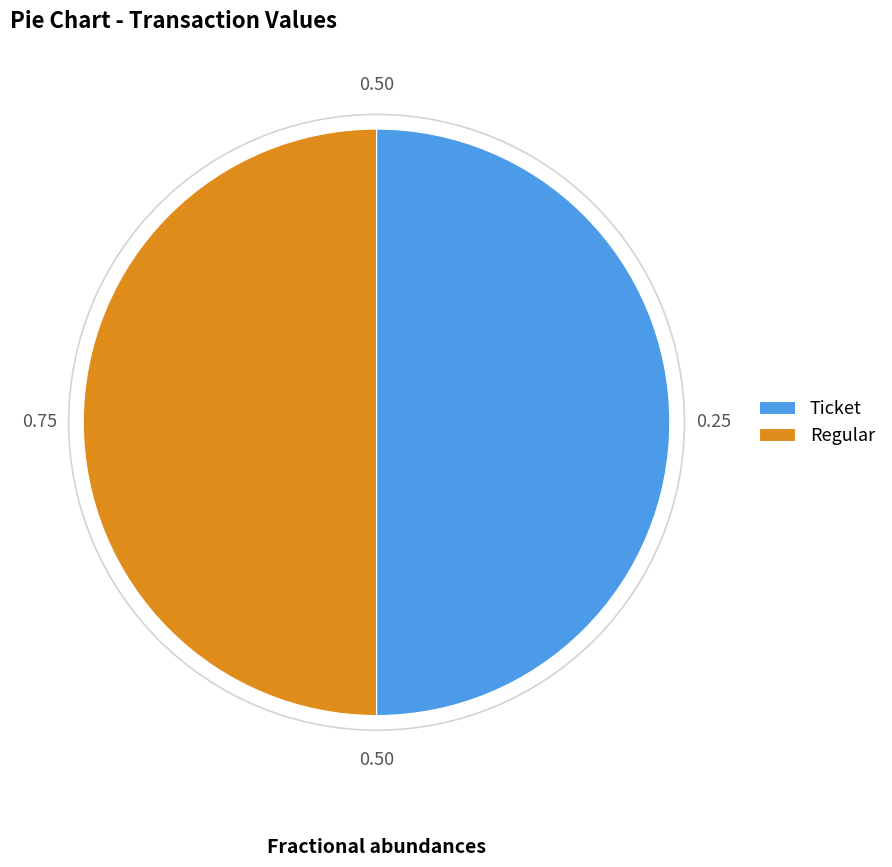

Combined, do Ticket and Regular account for over 50%?

Yes